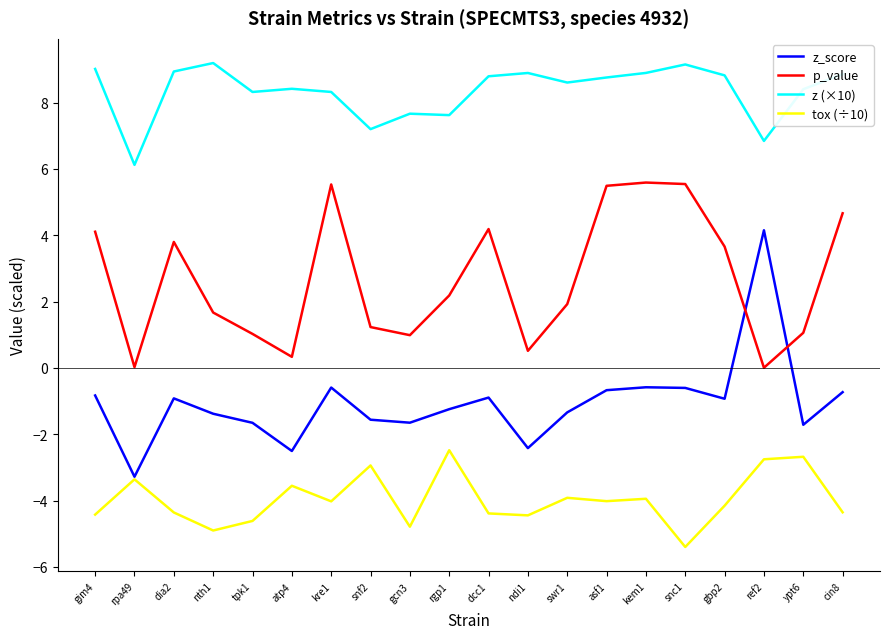

How many values in the z_score series exceed 0?

1